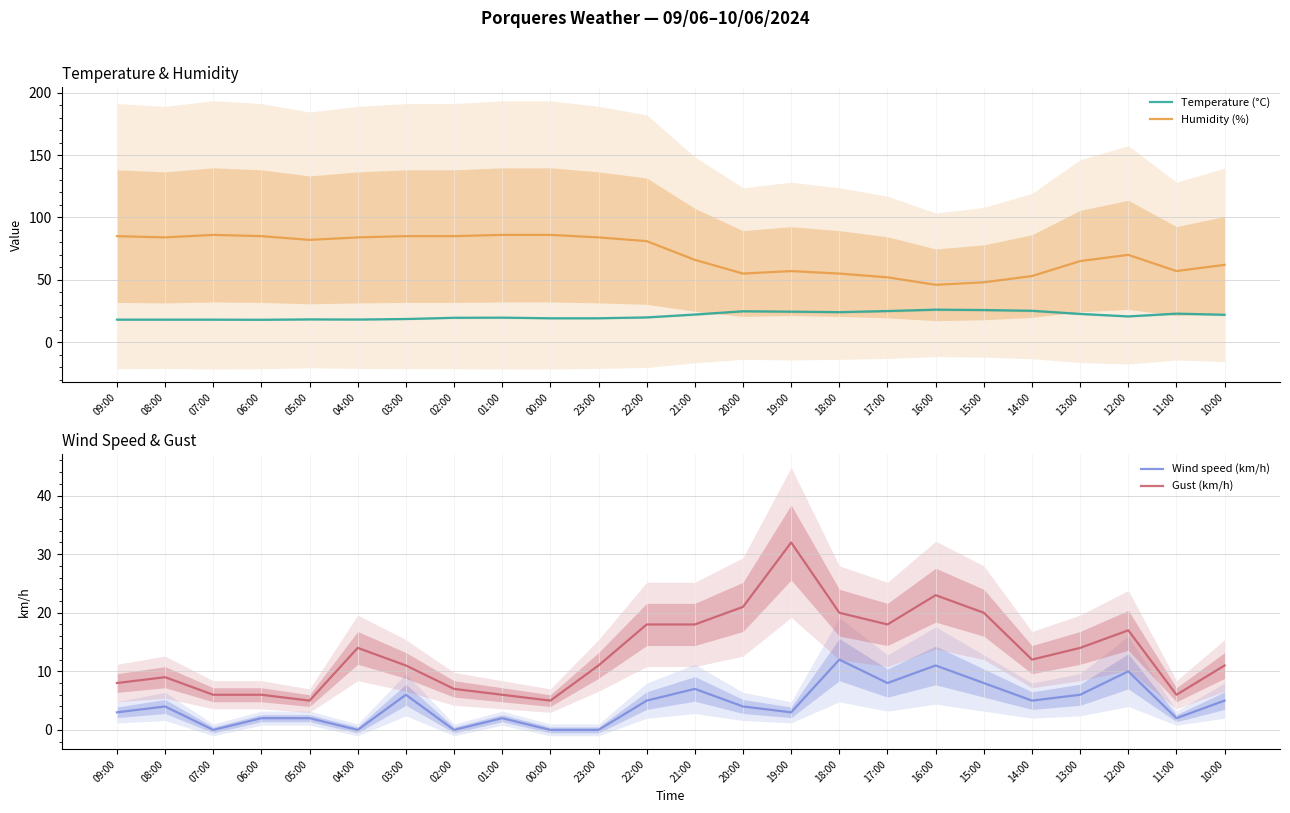

Which series has the largest total across all categories?

Humidity (%)